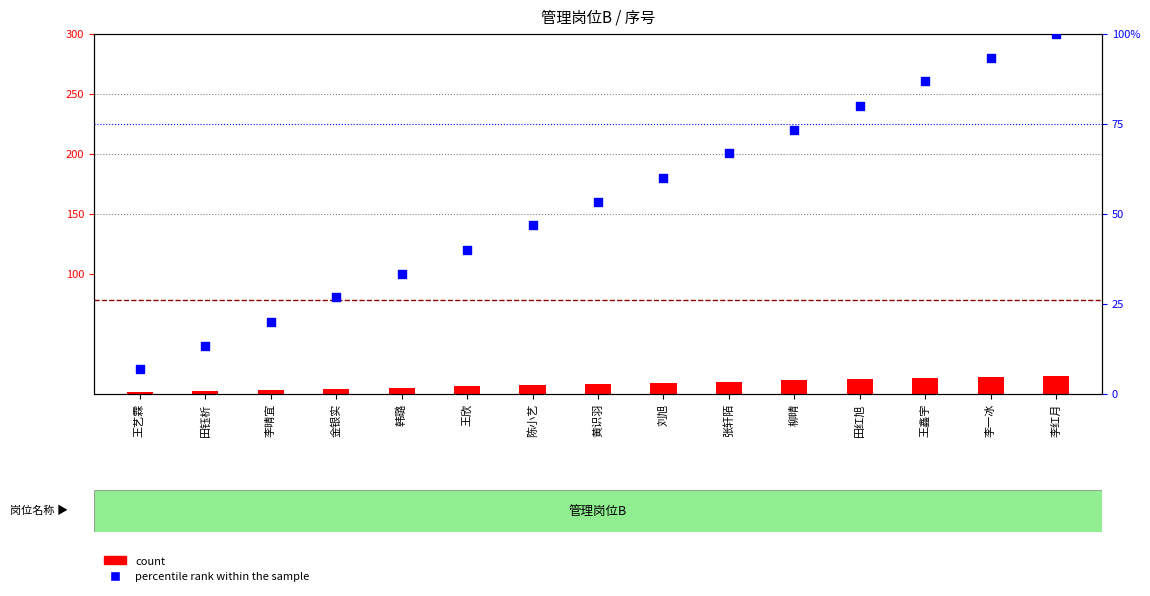

At which category is the sum across all series the highest?

李红月